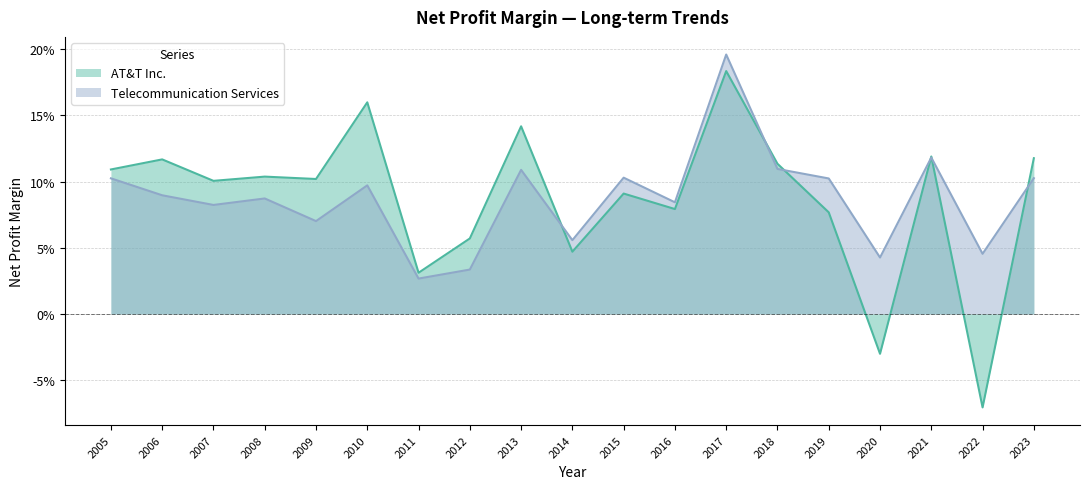

Reading right to left, extract all data points from this chart.

AT&T Inc.: 2023=0.1	2022=-0.1	2021=0.1	2020=-0.0	2019=0.1	2018=0.1	2017=0.2	2016=0.1	2015=0.1	2014=0.0	2013=0.1	2012=0.1	2011=0.0	2010=0.2	2009=0.1	2008=0.1	2007=0.1	2006=0.1	2005=0.1
Telecommunication Services: 2023=0.1	2022=0.0	2021=0.1	2020=0.0	2019=0.1	2018=0.1	2017=0.2	2016=0.1	2015=0.1	2014=0.1	2013=0.1	2012=0.0	2011=0.0	2010=0.1	2009=0.1	2008=0.1	2007=0.1	2006=0.1	2005=0.1